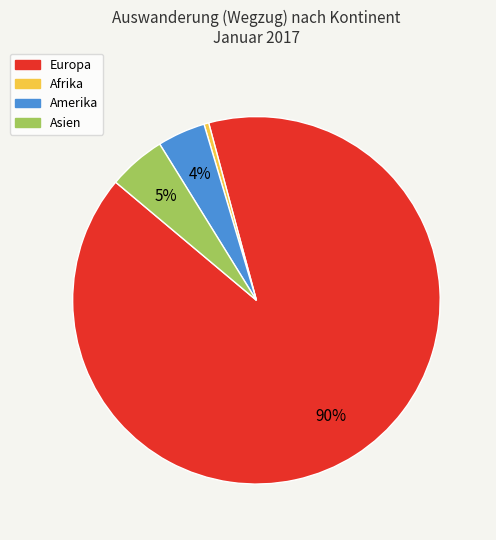

Count the number of slices in the pie.

4